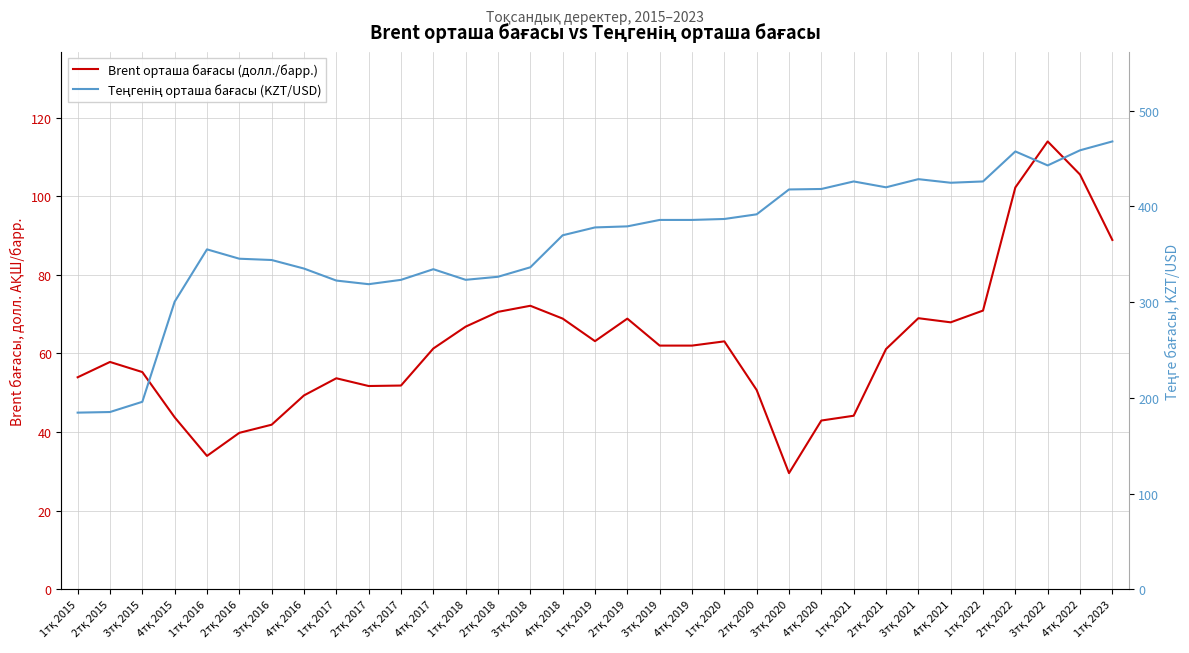

At which category does Brent орташа бағасы (долл./барр.) reach its first local valley?

1тқ 2016